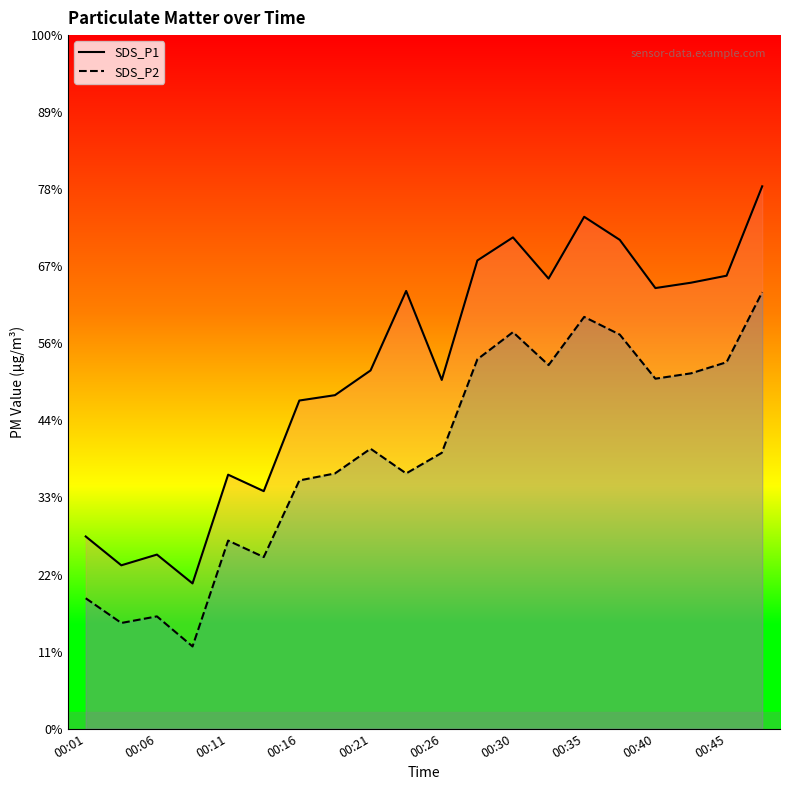

Does the chart display data point markers on the line(s)?

No